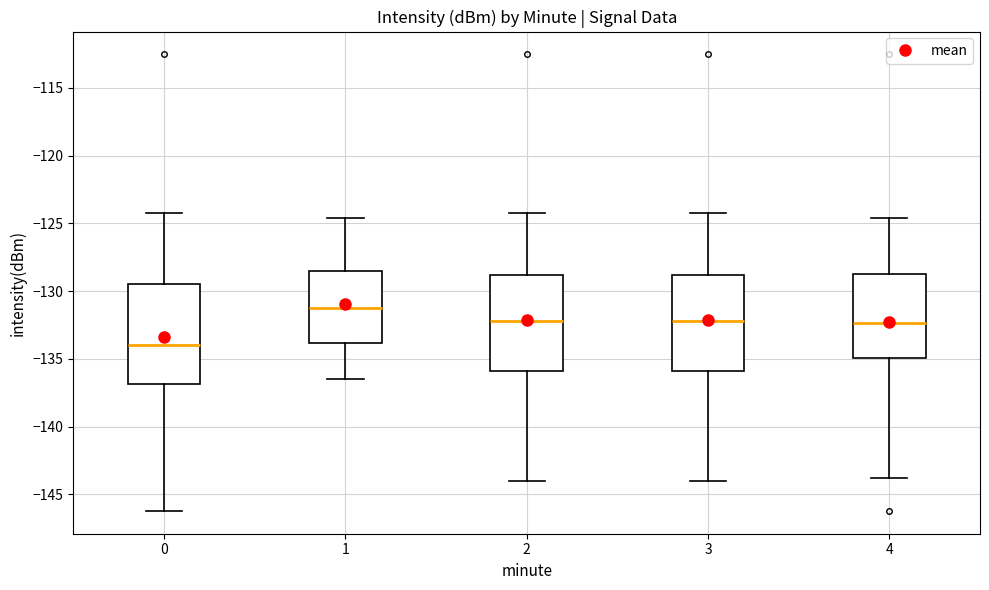

Reading left to right, read every box against the y-axis: the position of its median line, the range the box covers, and the ends of its whiskers. The values are not printed on the chart, so give them approximately, as read against the axis.

0: median -134.0, box -137.0 to -129.5, whiskers -146.0 to -124.5
1: median -131.0, box -134.0 to -128.5, whiskers -136.5 to -124.5
2: median -132.0, box -136.0 to -129.0, whiskers -144.0 to -124.5
3: median -132.0, box -136.0 to -129.0, whiskers -144.0 to -124.5
4: median -132.5, box -135.0 to -129.0, whiskers -144.0 to -124.5